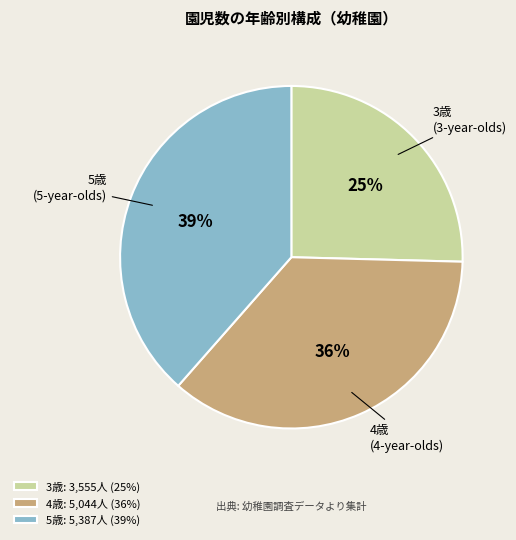

What percentage is the 3歳 slice, to the nearest percent?

25%